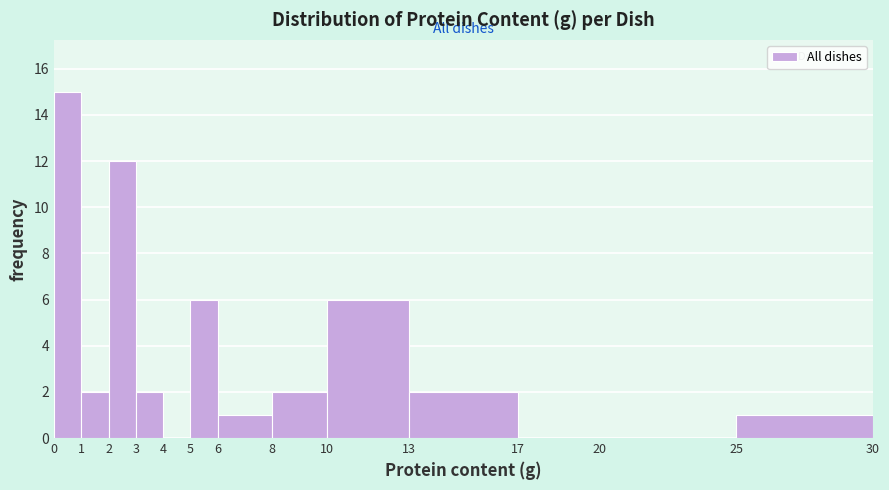

How tall is the bar that spans 3 to 4 on the x-axis? The values are not printed on the chart, so give them approximately, as read against the axis.

2